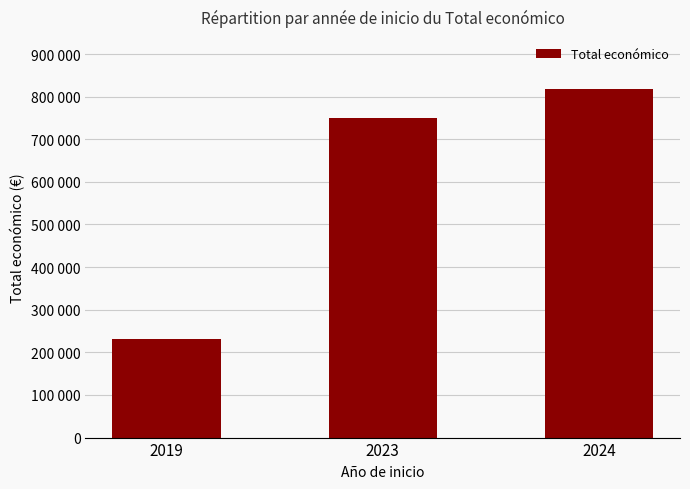

Are the bars horizontal?

No